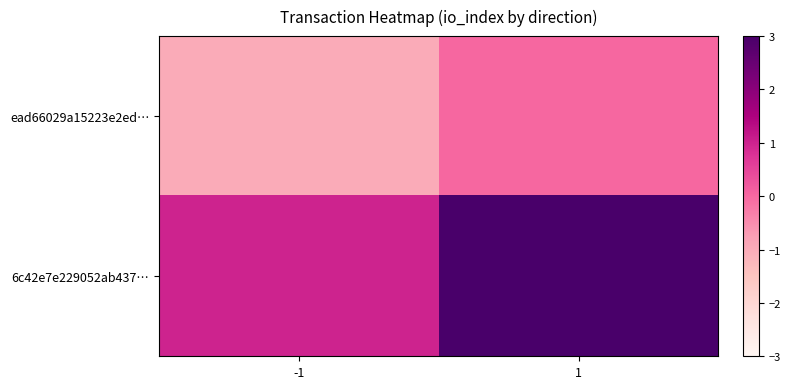

Rank the series by their maximum value, from highest to lowest.

6c42e7e229052ab437…, ead66029a15223e2ed…